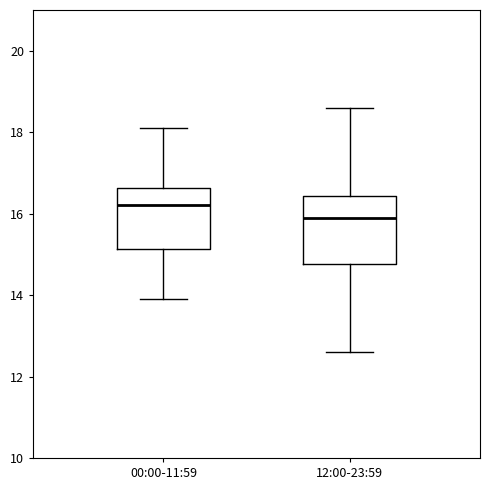

Reading left to right, transcribe this box plot: for each box, give where its median line is, the range the box spans, and where its two whiskers end, as read against the y-axis. The values are not printed on the chart, so give them approximately, as read against the axis.

00:00-11:59: median 16.2, box 15.2 to 16.6, whiskers 14.0 to 18.2
12:00-23:59: median 16.0, box 14.8 to 16.4, whiskers 12.6 to 18.6